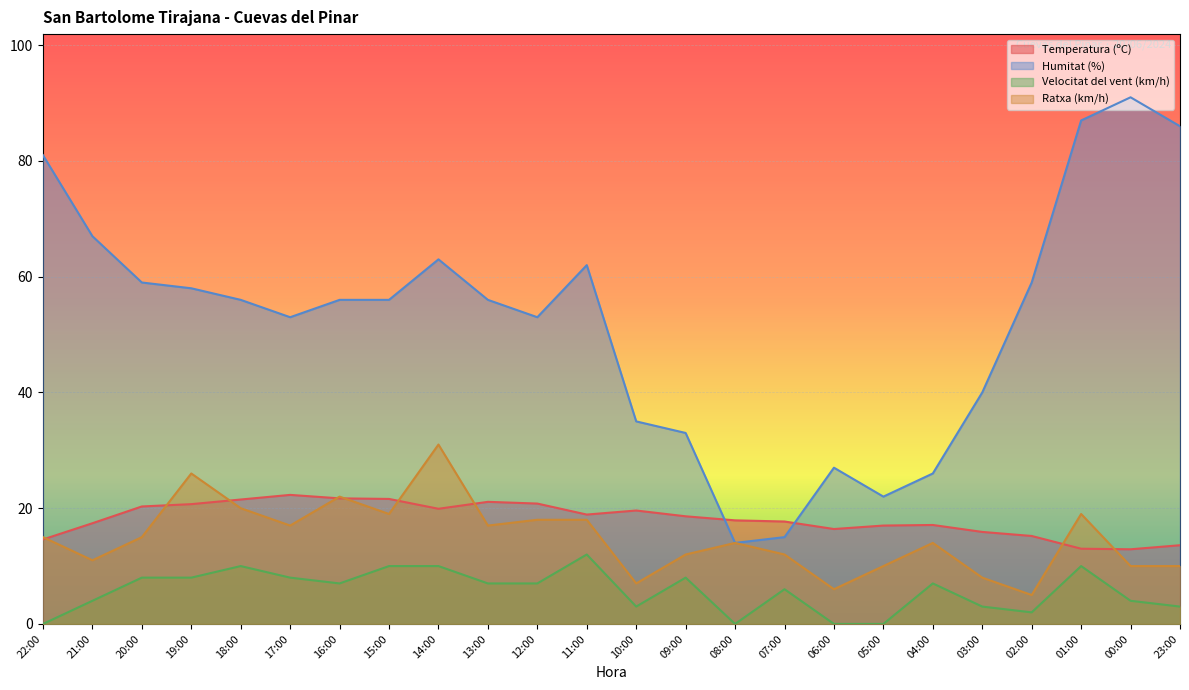

What is the average value of the Humitat (%) series?

52.3